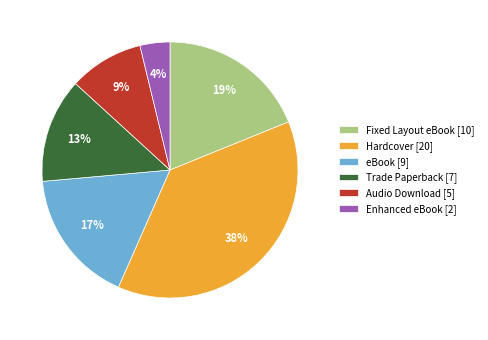

What is the largest slice in the pie chart?

Hardcover